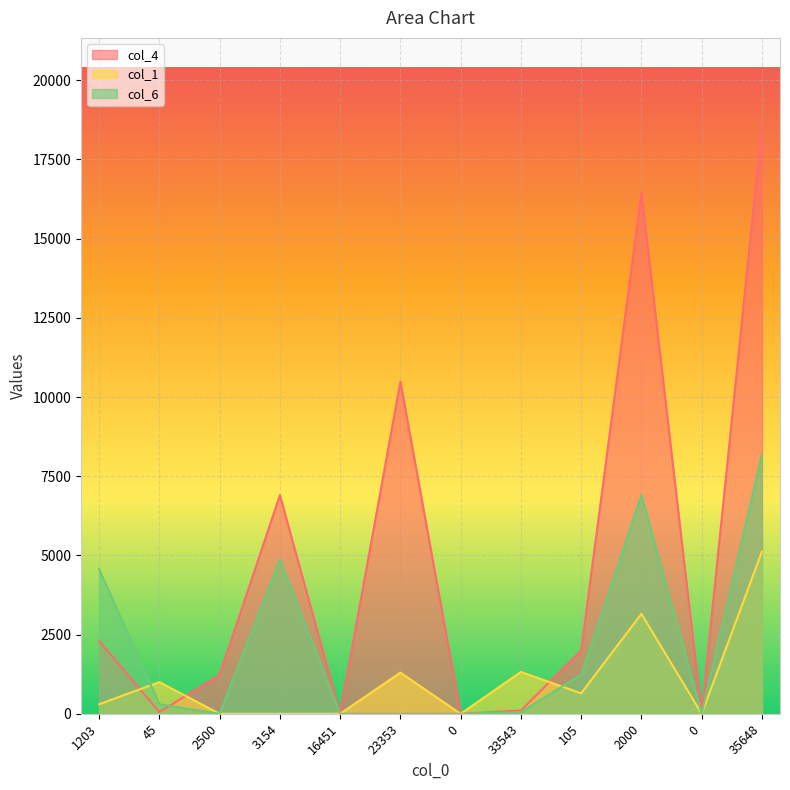

True or false: col_1 and col_4 intersect in this chart.

True